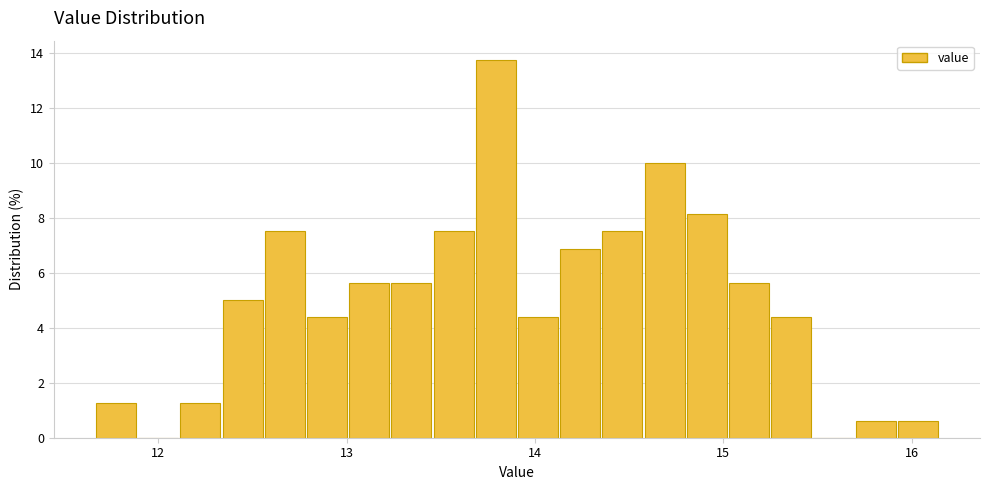

Read against the x-axis, roughly where is the centre of the tallest bar?

13.8